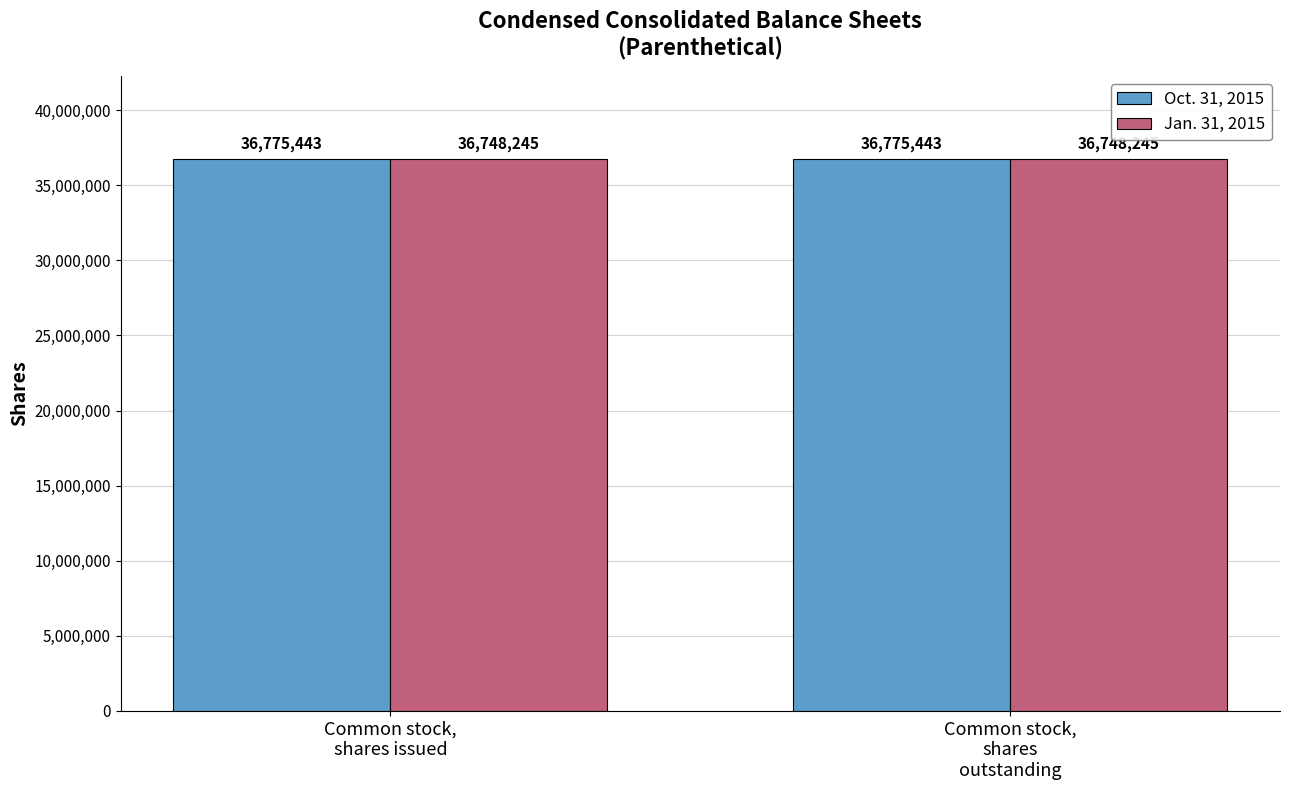

What is the total value across all series at Common stock,
shares issued?

73523688